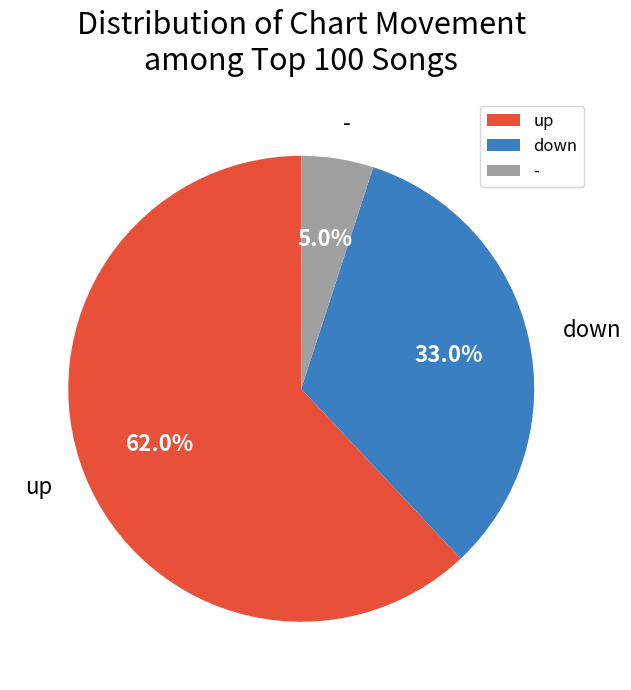

To the nearest percent, what percentage of the pie is down?

33%